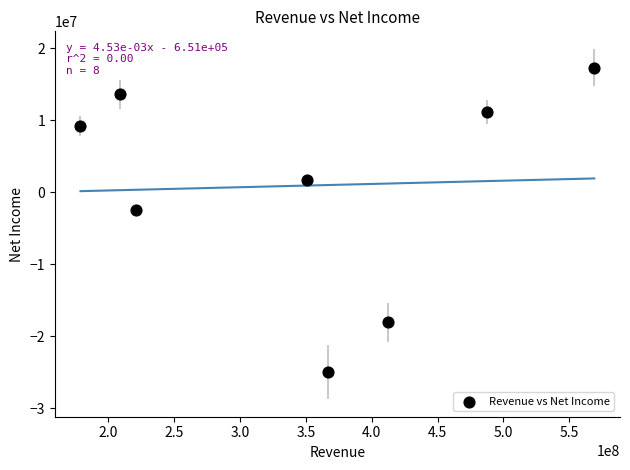

What Y value in the scatter plot is closest to -3833000?

-2523000